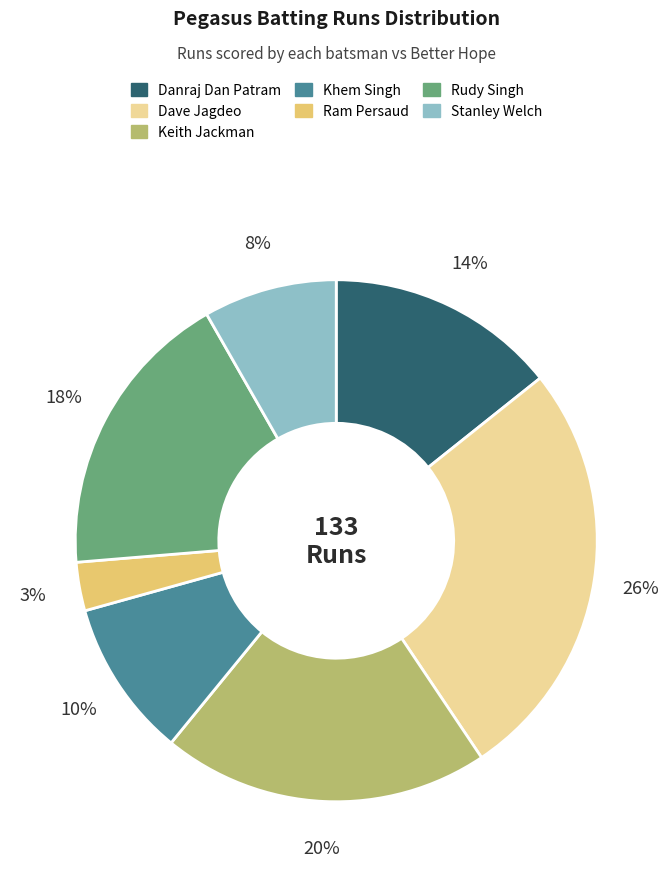

To the nearest percent, what is the difference between the Ram Persaud and Dave Jagdeo slice percentages?

23%